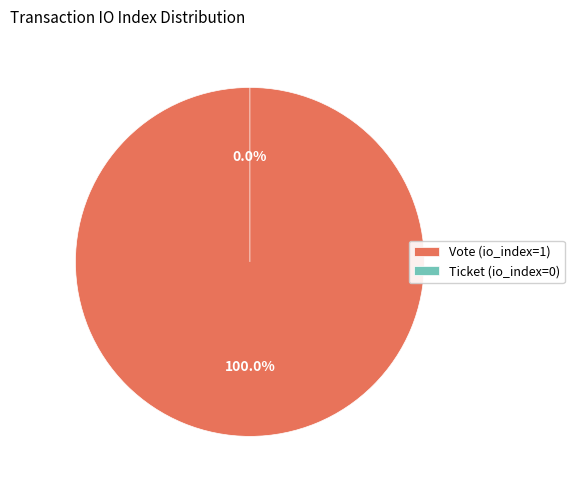

What percentage is the Vote (io_index=1) slice, to the nearest percent?

100%